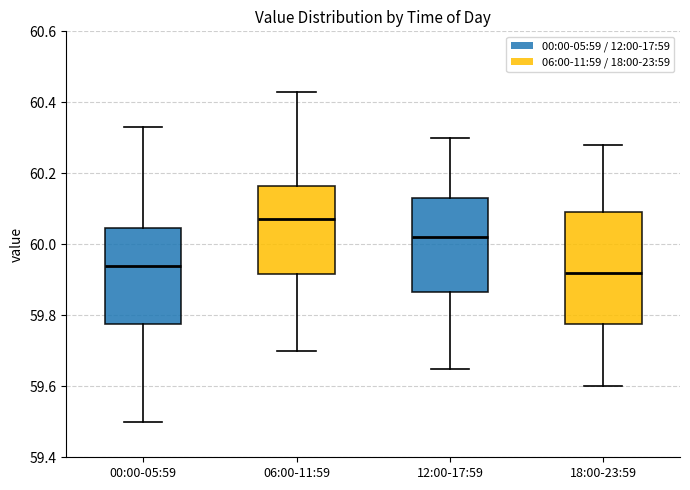

Reading left to right, transcribe this box plot: for each box, give where its median line is, the range the box spans, and where its two whiskers end, as read against the y-axis. The values are not printed on the chart, so give them approximately, as read against the axis.

00:00-05:59: median 59.94, box 59.78 to 60.04, whiskers 59.50 to 60.34
06:00-11:59: median 60.08, box 59.92 to 60.16, whiskers 59.70 to 60.44
12:00-17:59: median 60.02, box 59.86 to 60.14, whiskers 59.66 to 60.30
18:00-23:59: median 59.92, box 59.78 to 60.10, whiskers 59.60 to 60.28